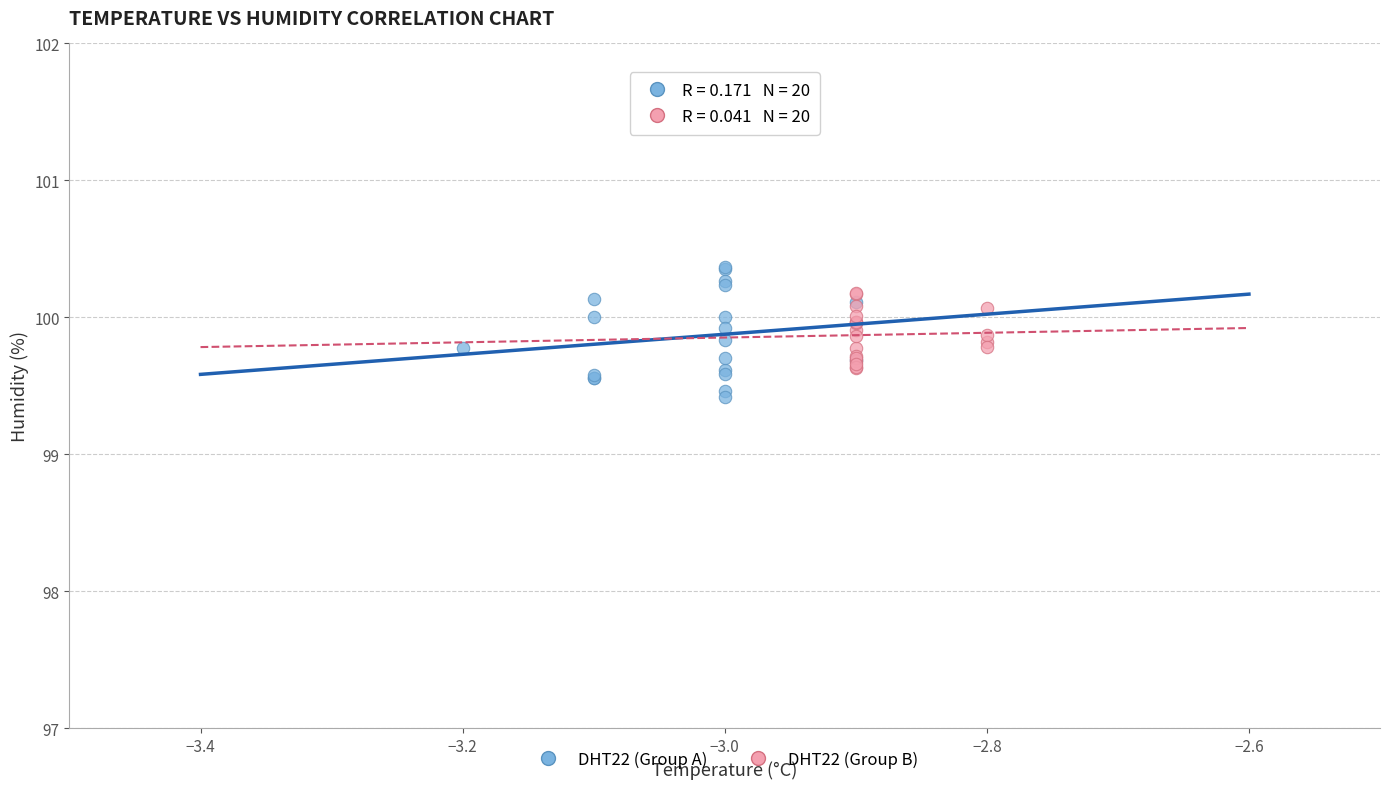

Which series has the largest Y range (max minus min)?

DHT22 (Group A)